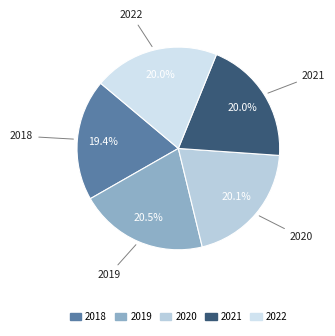

Which category has the smallest portion of the pie?

2018